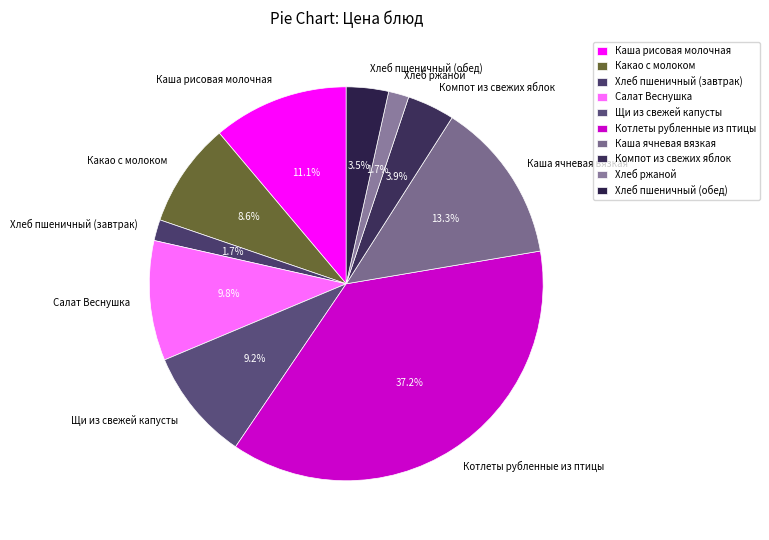

Is there any slice that represents more than half of the pie?

No